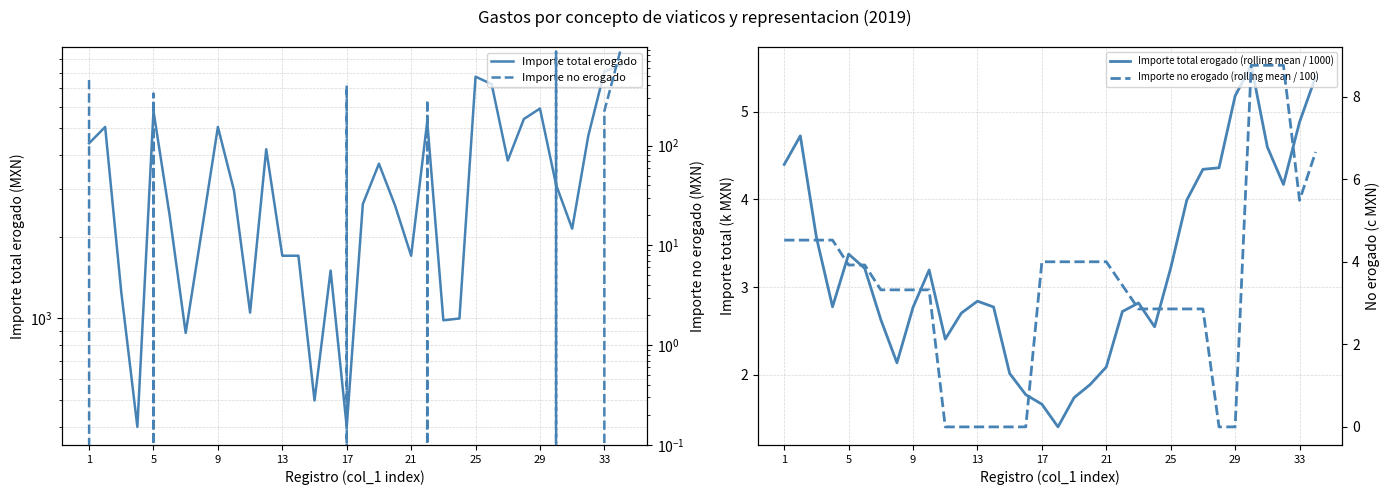

Reading left to right, what are all the values shown in this chart?

Importe total erogado: 4397.0	5050.0	1250.0	400.0	5780.0	2400.0	885.0	2100.0	5050.0	2950.0	1051.0	4182.0	1700.0	1700.0	500.0	1500.0	400.0	2630.0	3700.0	2600.0	1700.0	5294.0	985.0	1000.0	7724.0	7250.0	3800.0	5400.0	5900.0	3096.0	2137.0	4684.0	8067.0	8503.0
Importe total erogado (rolling mean / 1000): 4.4	4.7	3.6	2.8	3.4	3.2	2.6	2.1	2.8	3.2	2.4	2.7	2.8	2.8	2.0	1.8	1.7	1.4	1.7	1.9	2.1	2.7	2.8	2.5	3.2	4.0	4.3	4.4	5.2	5.5	4.6	4.2	4.9	5.4
Importe no erogado: 452.5	0.0	0.0	0.0	332.0	0.0	0.0	0.0	0.0	0.0	0.0	0.0	0.0	0.0	0.0	0.0	400.0	0.0	0.0	0.0	0.0	285.8	0.0	0.0	0.0	0.0	0.0	0.0	0.0	876.0	0.0	0.0	222.0	900.0
Importe no erogado (rolling mean / 100): 4.5	4.5	4.5	4.5	3.9	3.9	3.3	3.3	3.3	3.3	0.0	0.0	0.0	0.0	0.0	0.0	4.0	4.0	4.0	4.0	4.0	3.4	2.9	2.9	2.9	2.9	2.9	0.0	0.0	8.8	8.8	8.8	5.5	6.7